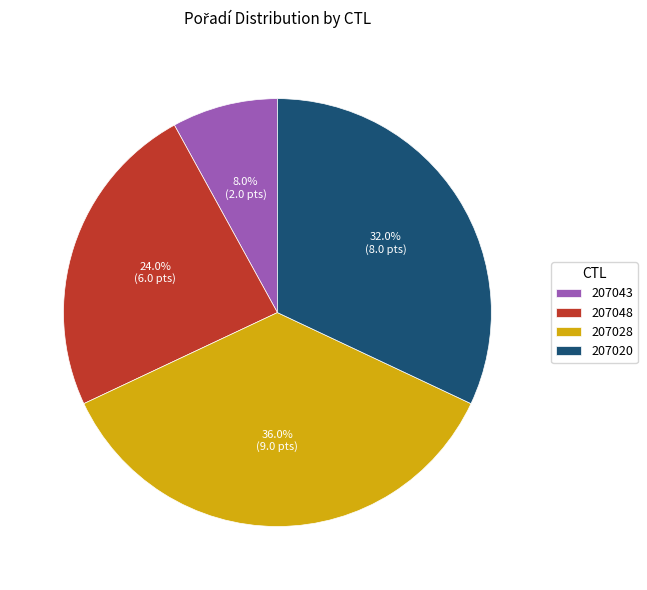

How many slices are in this pie chart?

4